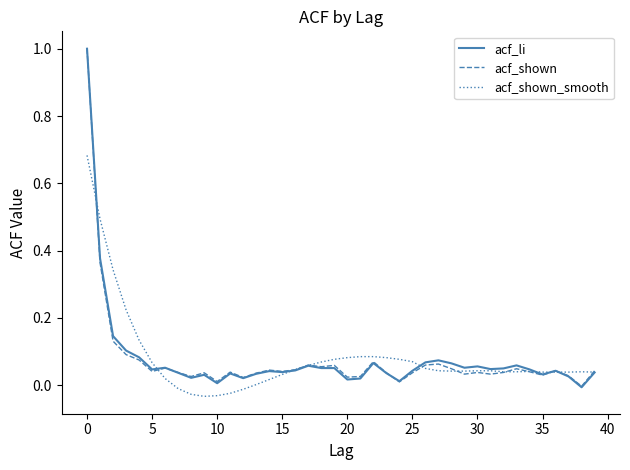

Does the chart display data point markers on the line(s)?

No